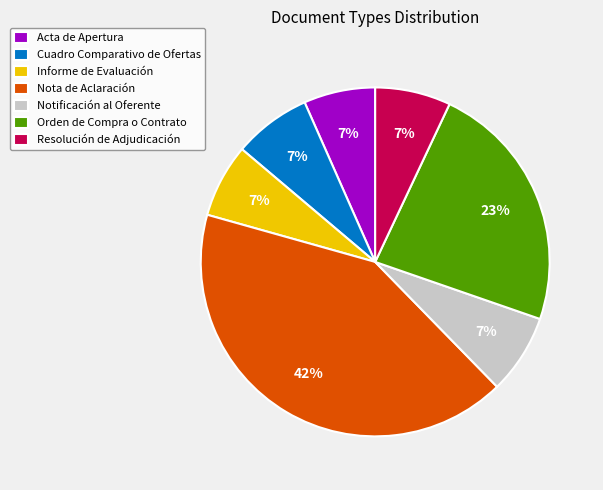

What percentage is the Nota de Aclaración slice, to the nearest percent?

42%